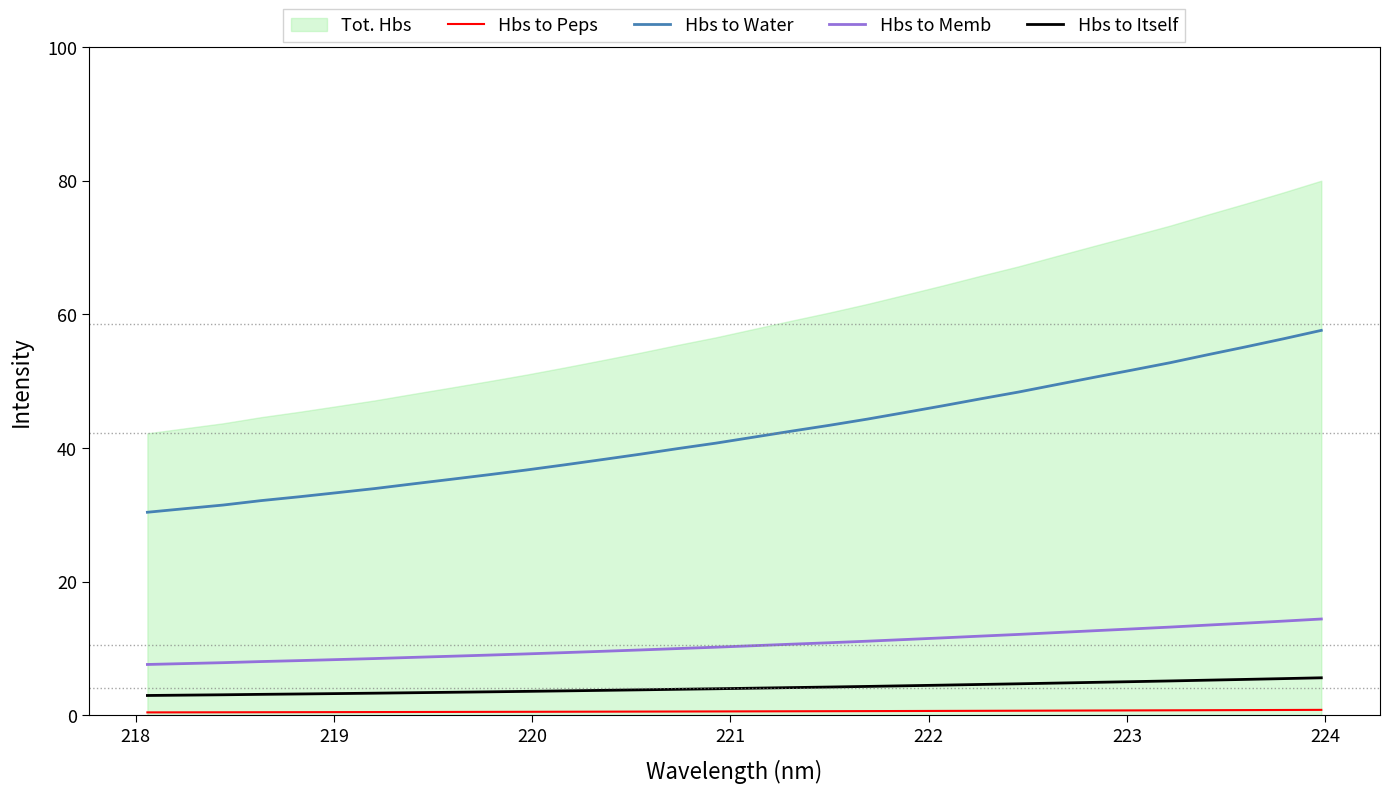

True or false: Hbs to Memb and Hbs to Water intersect in this chart.

False